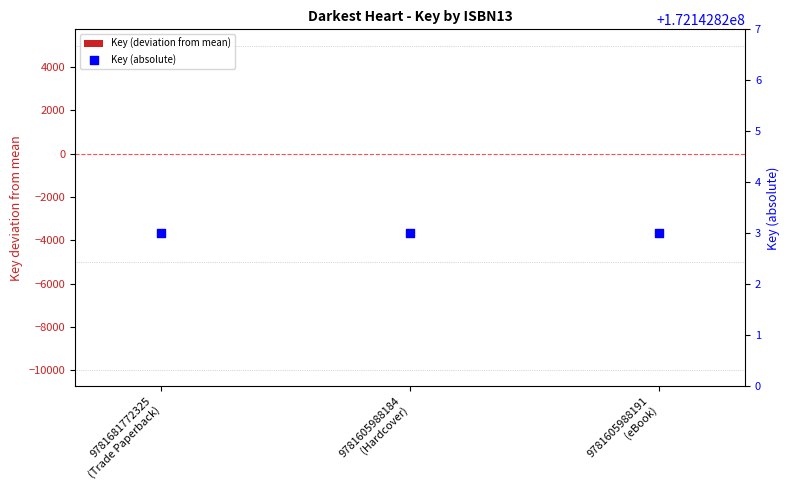

What are all the series names shown in the legend?

Key (deviation from mean), Key (absolute)